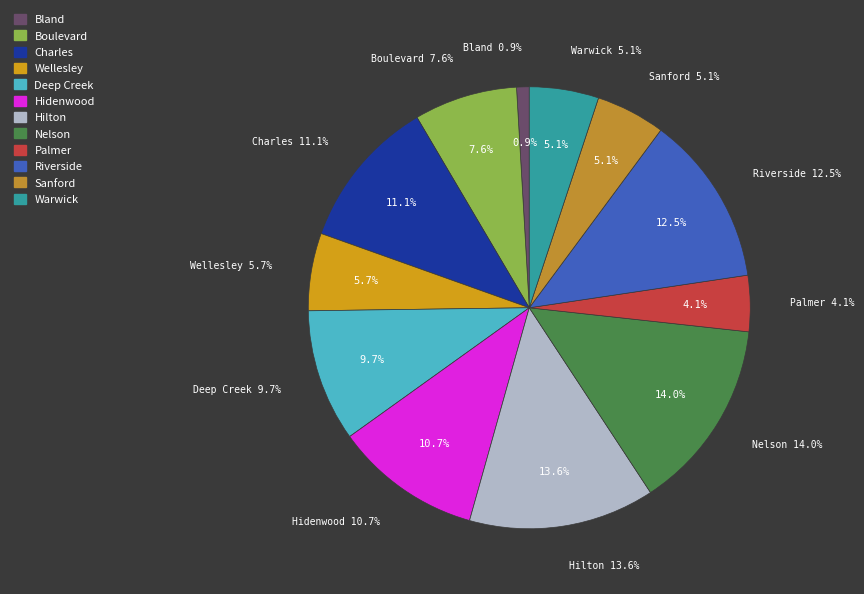

The Hilton slice represents 14% of the pie. True or false?

True